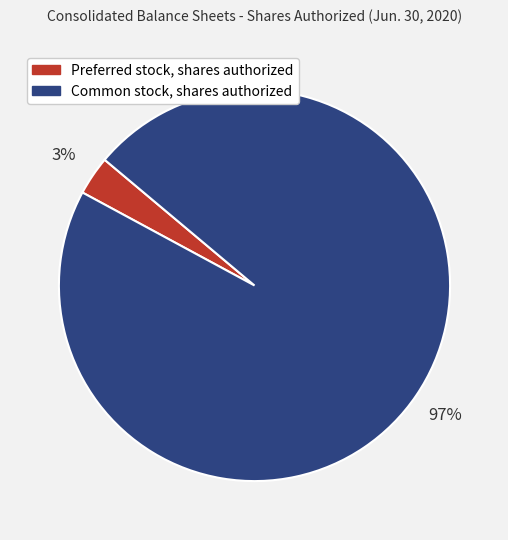

To the nearest percent, what is the average slice percentage?

50%